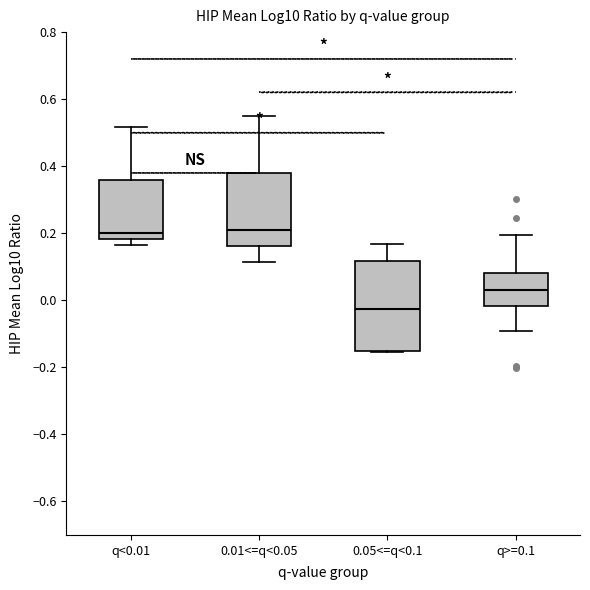

Where does the median line of the box for q<0.01 sit on the y-axis? The values are not printed on the chart, so give them approximately, as read against the axis.

0.20